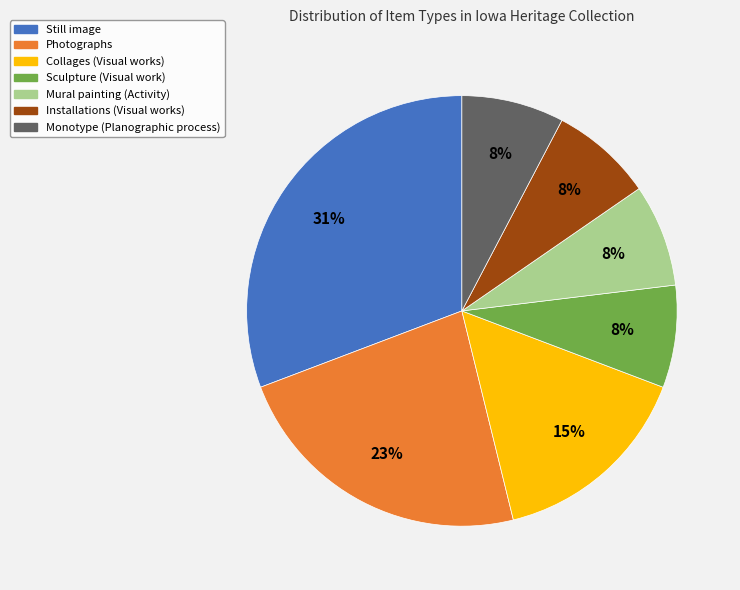

Does Still image represent more than half of the total?

No